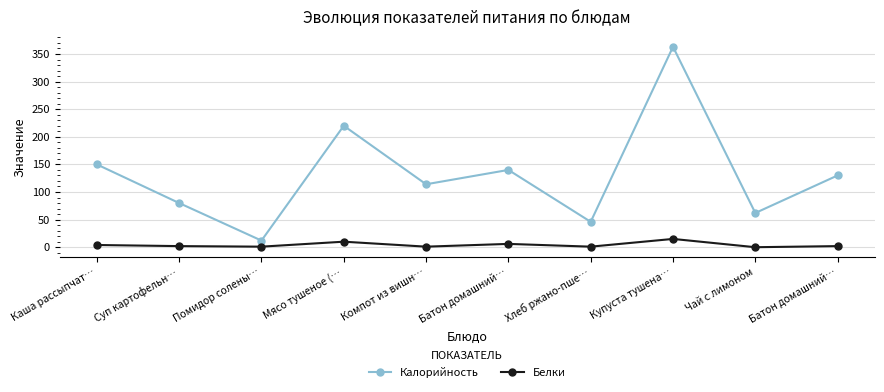

Rank the series at Купуста тушена… from lowest to highest value.

Белки, Калорийность